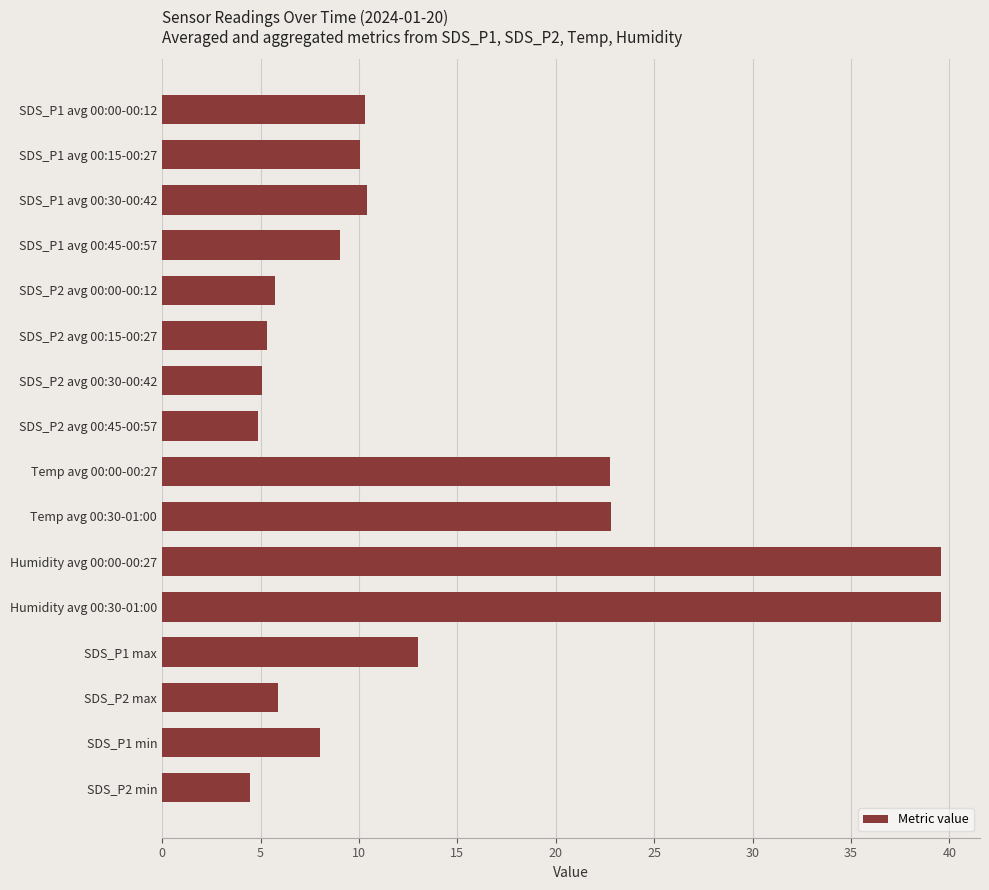

Which has a higher value, SDS_P1 avg 00:45-00:57 or SDS_P1 avg 00:15-00:27?

SDS_P1 avg 00:15-00:27